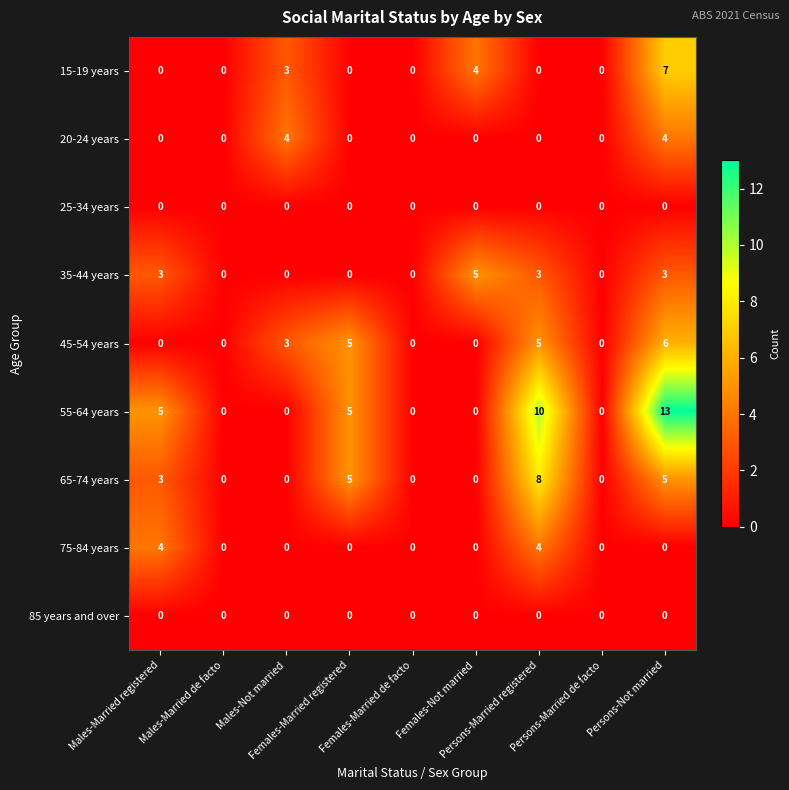

Which label corresponds to the largest value in the chart?

Persons-Not married